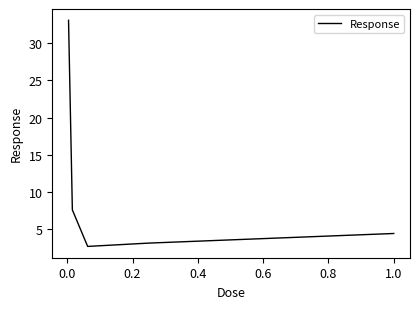

True or false: the data has more than 2 interior local peaks.

False